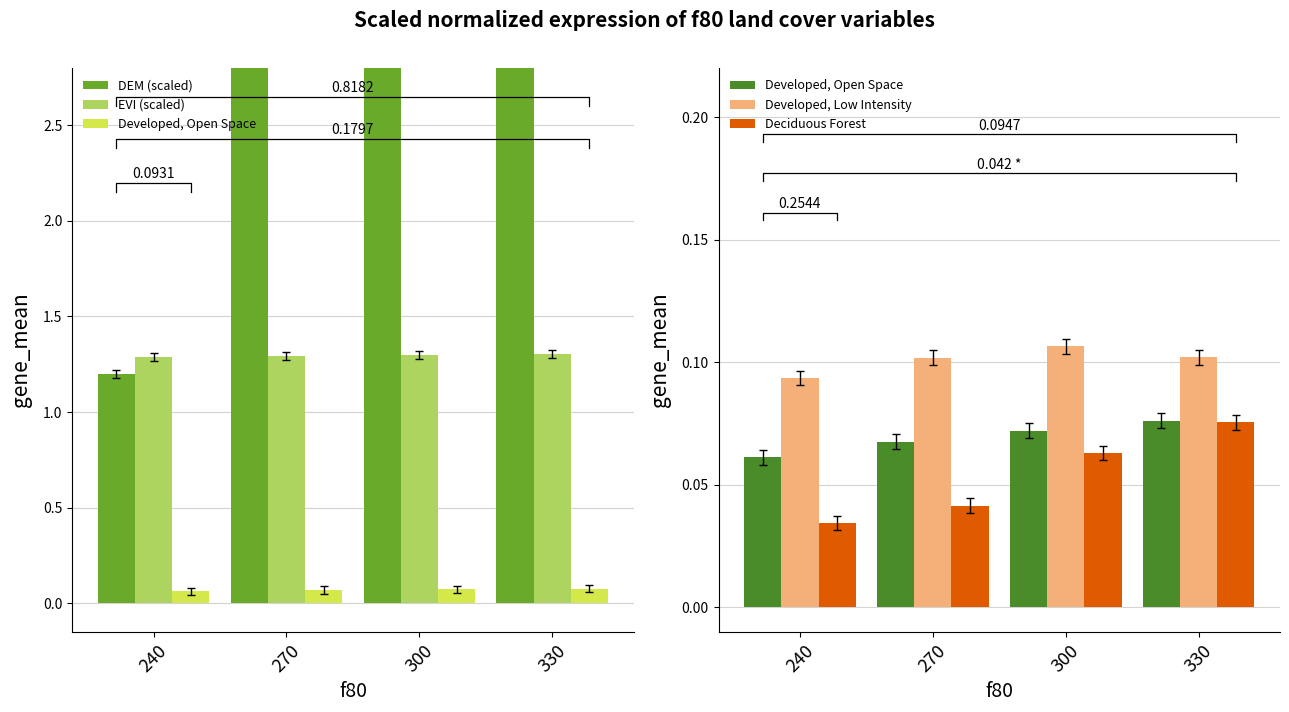

What are all the series names shown in the legend?

DEM (scaled), EVI (scaled), Developed, Open Space, Developed, Low Intensity, Deciduous Forest